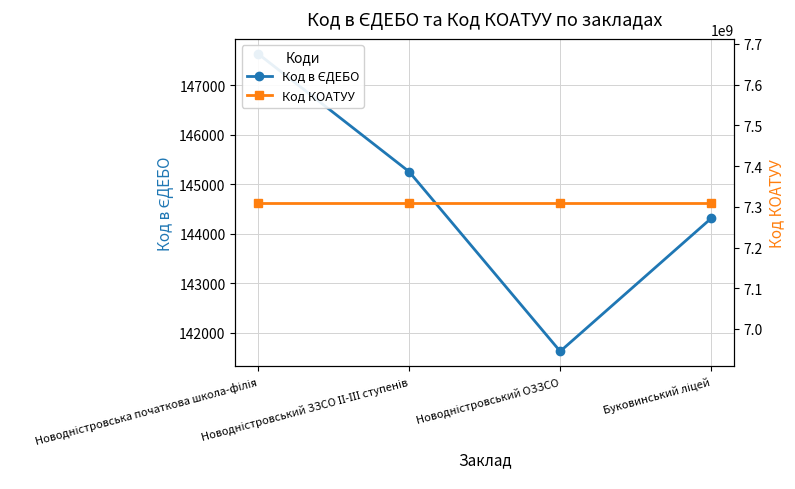

What is the average value of the Код в ЄДЕБО series?

144706